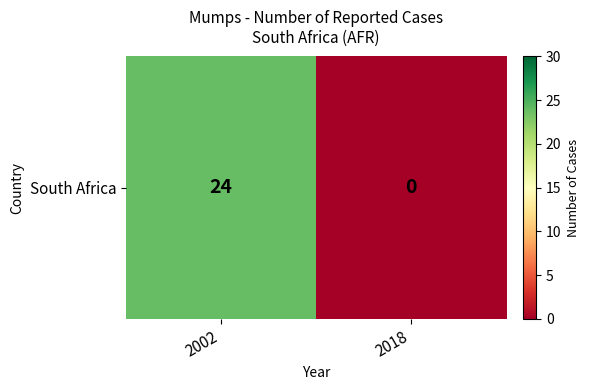

Between 2018 and 2002, which is larger?

2002